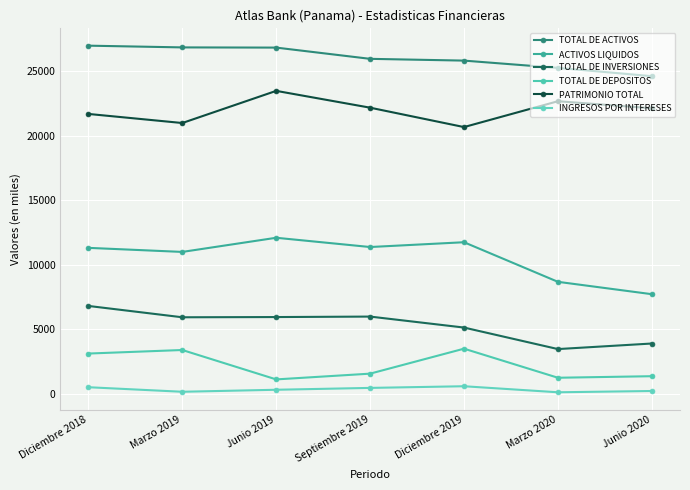

Reading right to left, extract all data points from this chart.

TOTAL DE ACTIVOS: 24625.5	25266.8	25832.1	25969.0	26840.3	26855.7	26990.5
ACTIVOS LIQUIDOS: 7723.3	8682.1	11751.4	11380.0	12097.8	11000.4	11315.7
TOTAL DE INVERSIONES: 3899.6	3468.5	5137.1	5987.8	5950.8	5933.7	6812.3
TOTAL DE DEPOSITOS: 1365.6	1245.6	3499.2	1563.3	1117.3	3396.2	3121.3
PATRIMONIO TOTAL: 22137.5	22683.0	20678.8	22182.7	23486.1	20993.4	21697.4
INGRESOS POR INTERESES: 218.6	119.1	587.3	458.4	314.5	158.9	511.0